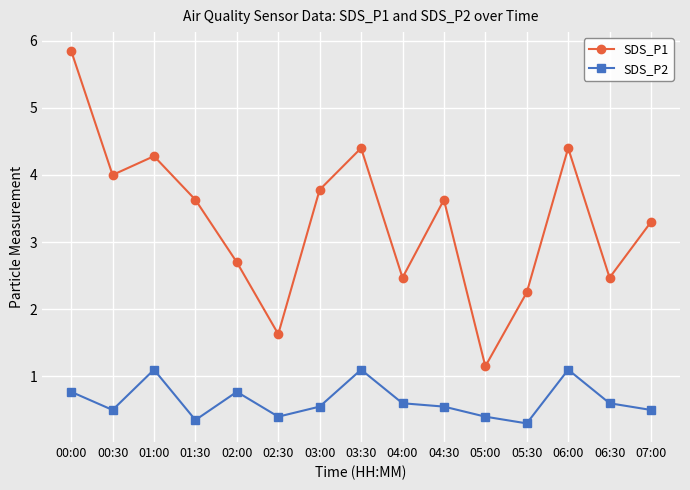

At which label does SDS_P1 reach its peak?

00:00